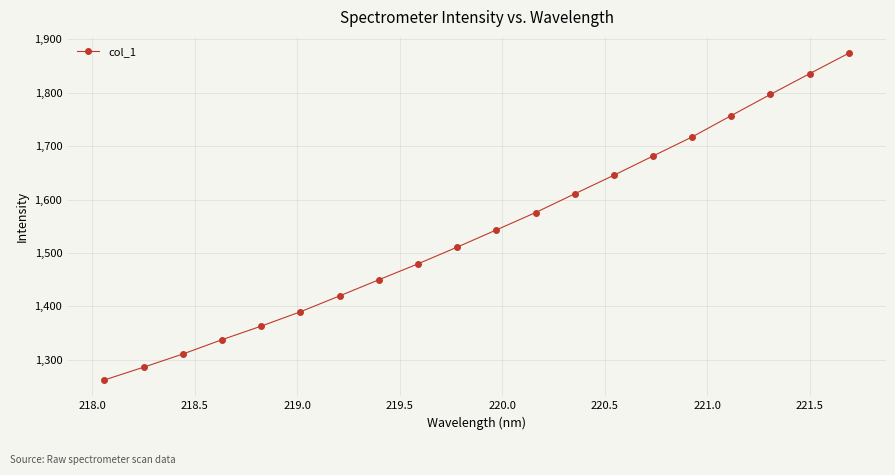

True or false: there are more than 1 points higher than both neighbors.

False